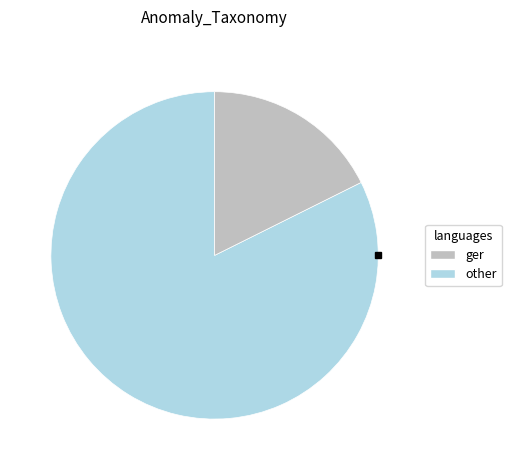

Which slice represents more than half of the pie?

ger